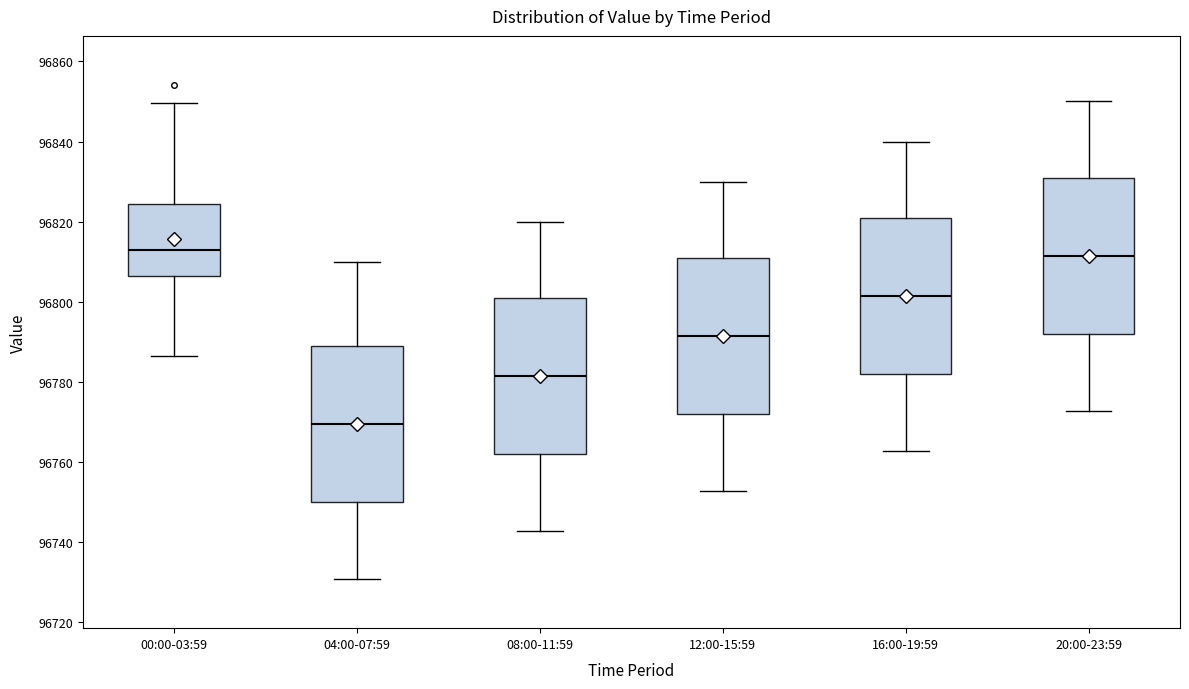

Which box's median line is the lowest?

04:00-07:59